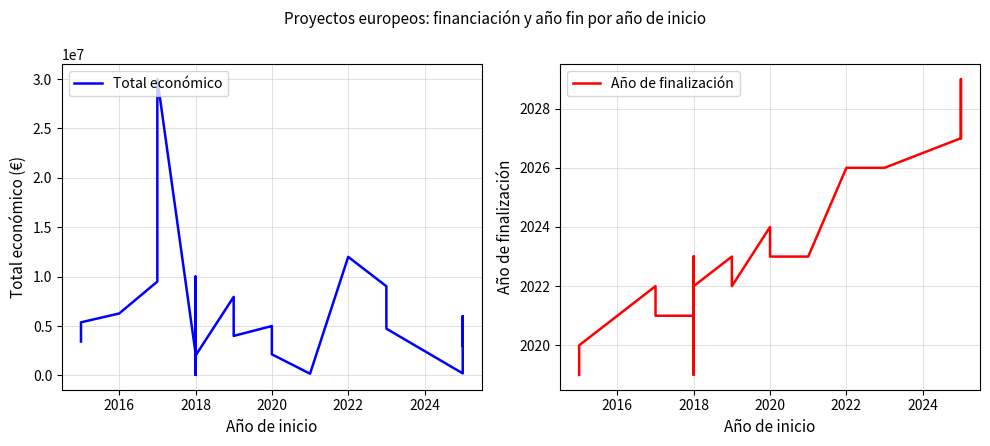

How many interior local peaks does the Año de finalización series have?

6